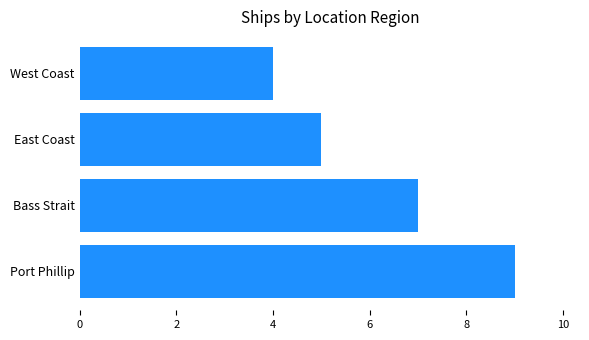

Are the bars grouped side by side (vs. stacked)?

No